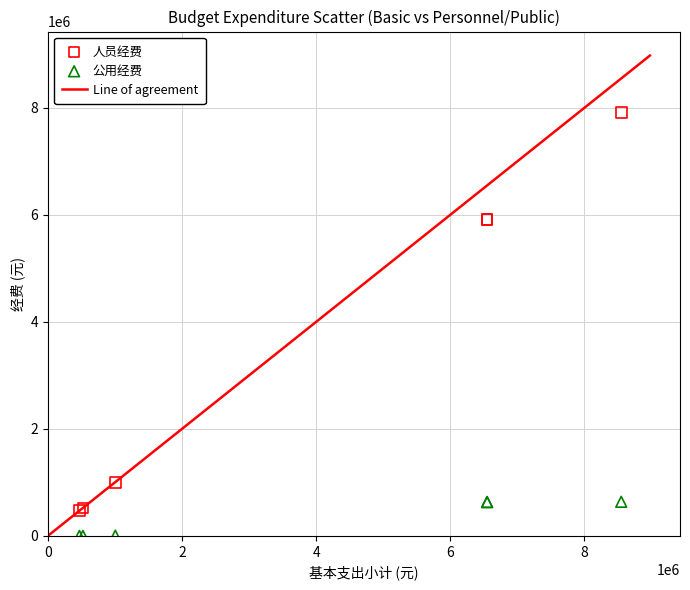

Which series reaches the minimum Y coordinate?

公用经费